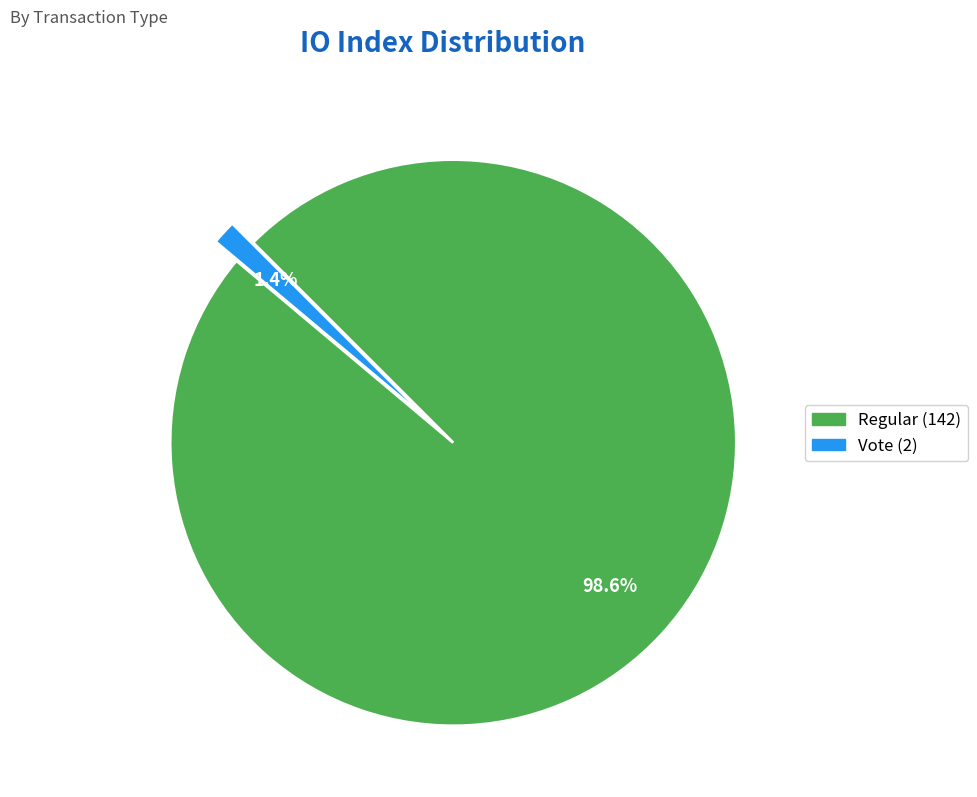

Which slice represents more than half of the pie?

Regular (142)